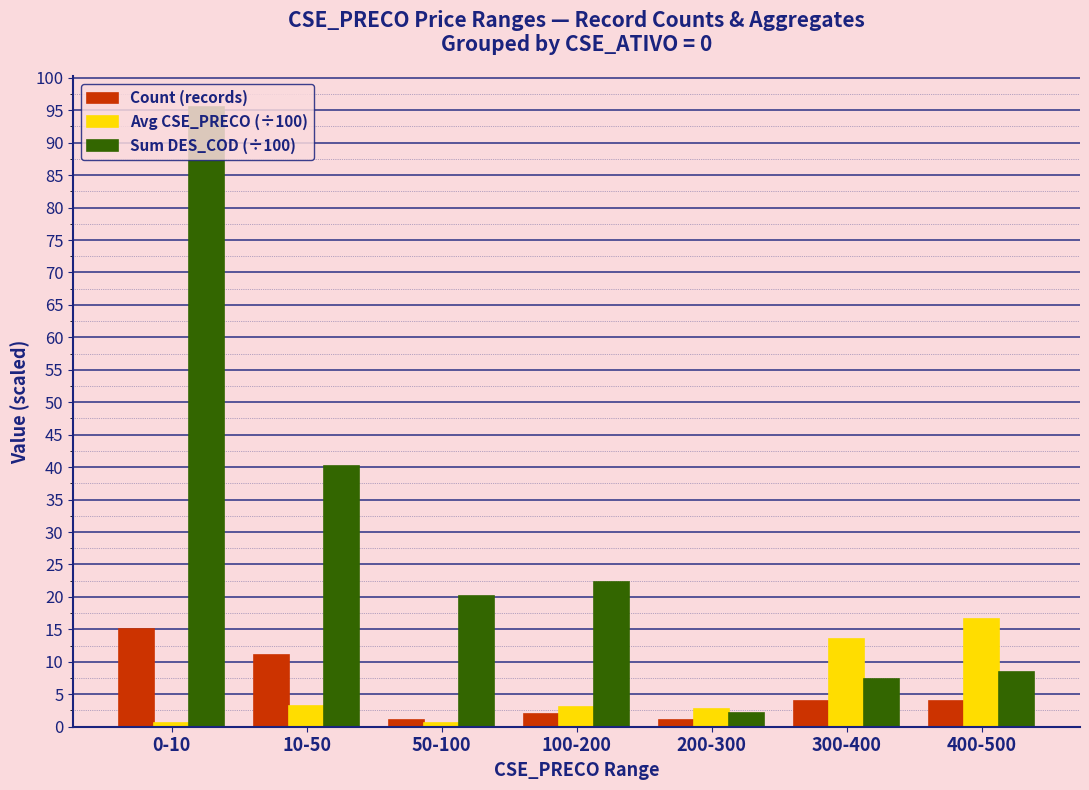

Which series has the widest spread of values?

Sum DES_COD (÷100)